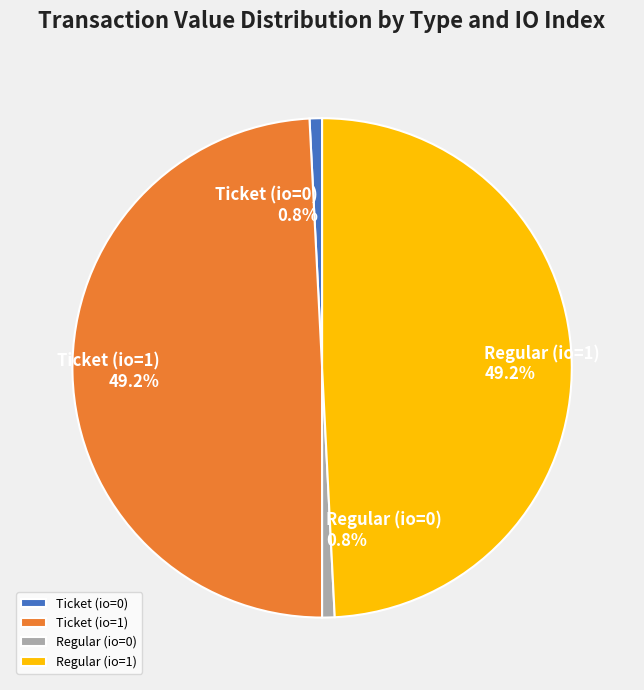

To the nearest percent, what is the combined percentage of Ticket (io=0) and Ticket (io=1)?

50%